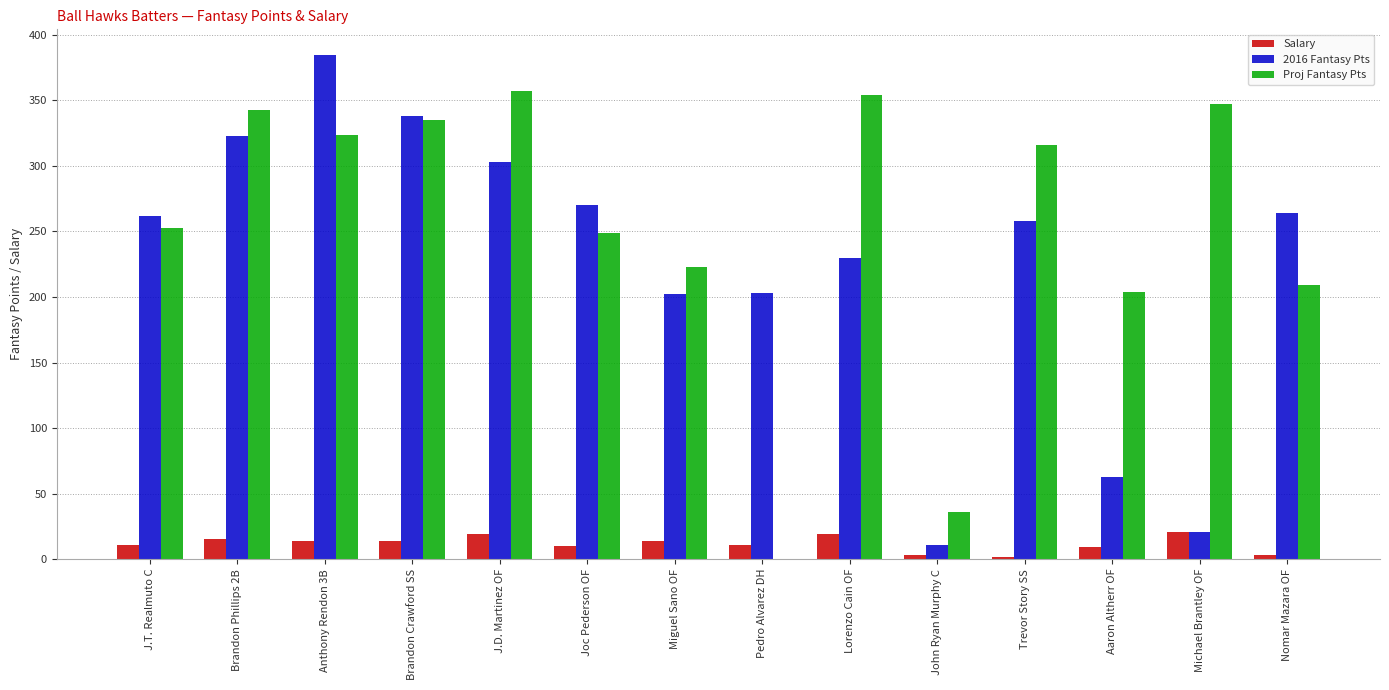

Between Joc Pederson OF and Miguel Sano OF, which series saw the biggest shift?

2016 Fantasy Pts